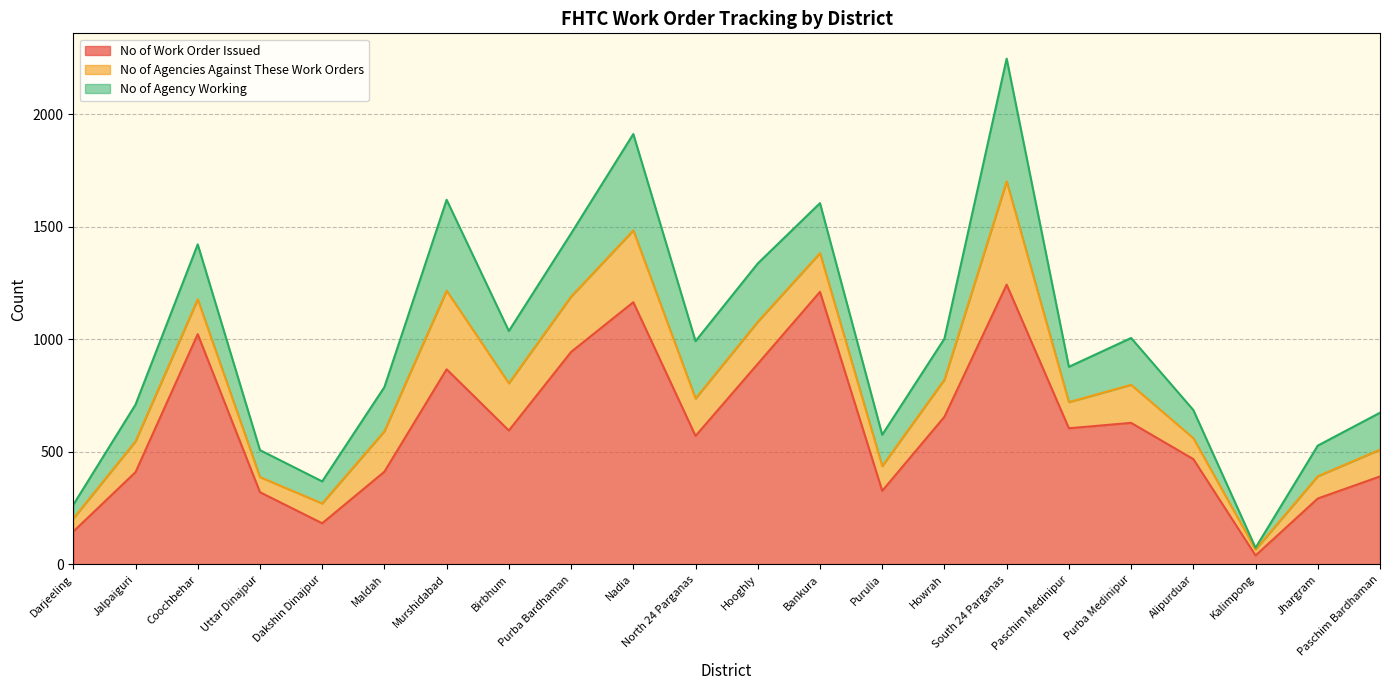

What is the lowest value of the No of Work Order Issued series?

40